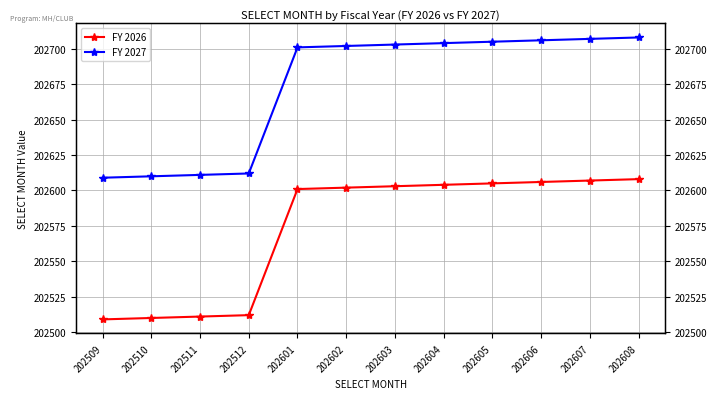

The value of FY 2026 at 202608 is 202608. True or false?

True